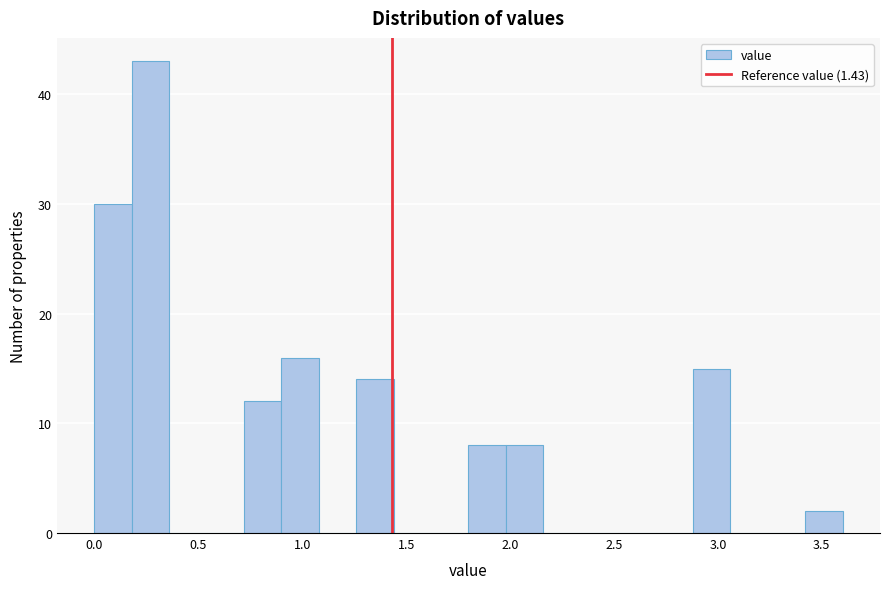

Around what value on the x-axis is the tallest bar? Give the approximate position of its centre, as read against the axis.

0.25